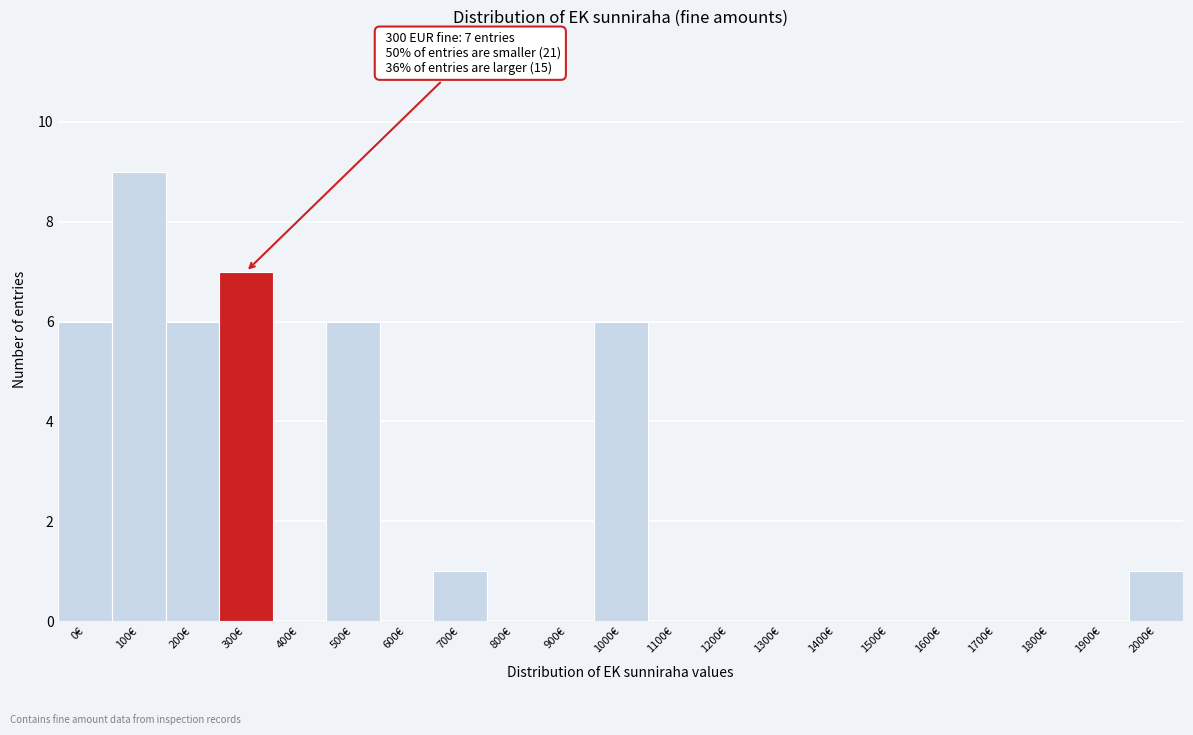

Reading left to right, extract all data points from this chart.

0€=6	100€=9	200€=6	300€=7	400€=0	500€=6	600€=0	700€=1	800€=0	900€=0	1000€=6	1100€=0	1200€=0	1300€=0	1400€=0	1500€=0	1600€=0	1700€=0	1800€=0	1900€=0	2000€=1